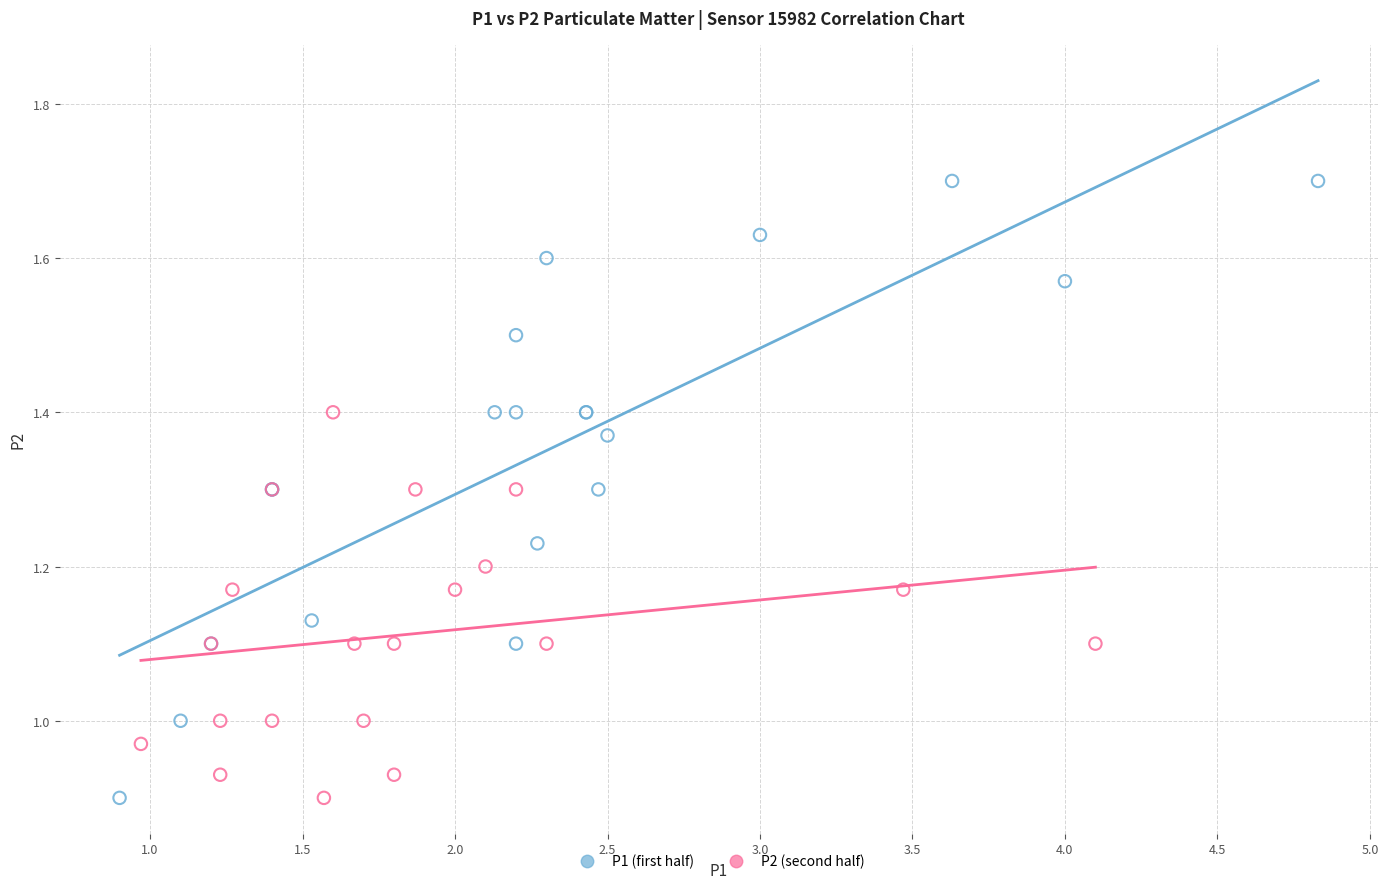

Which series reaches the maximum Y coordinate?

P1 (first half)